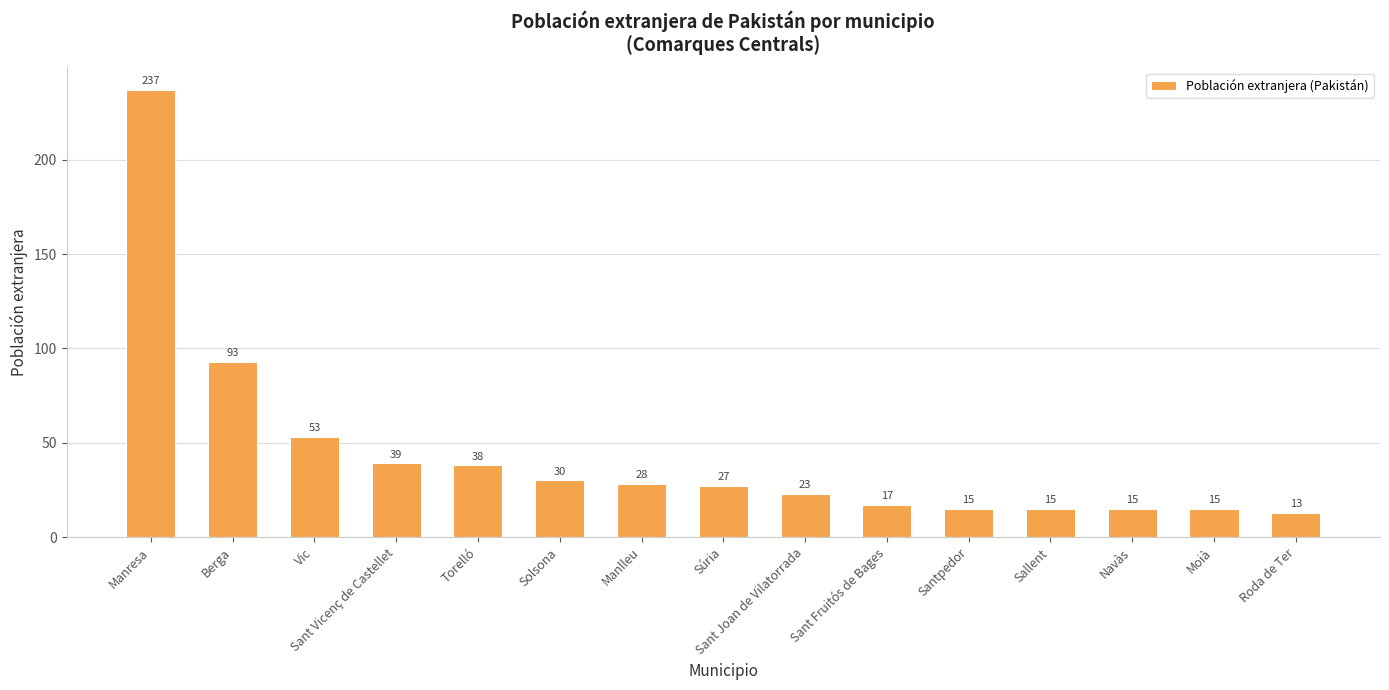

Approximately how many times larger is the value at Roda de Ter compared to Sant Joan de Vilatorrada?

0.6